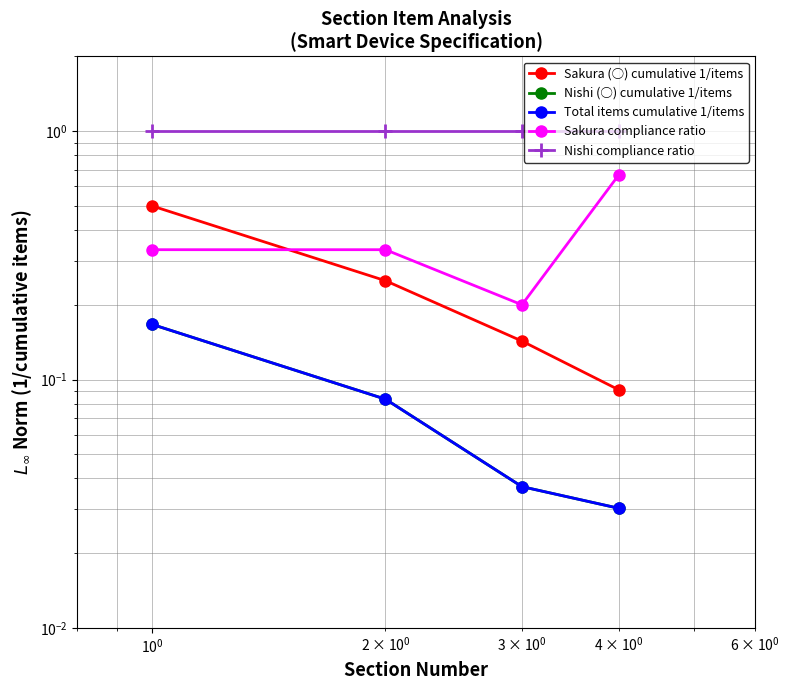

True or false: Total items cumulative 1/items and Sakura compliance ratio cross at least once.

False